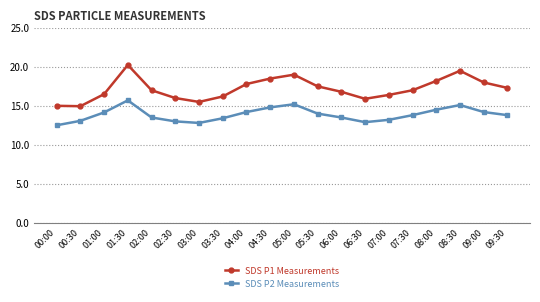

What are all the series names shown in the legend?

SDS P1 Measurements, SDS P2 Measurements